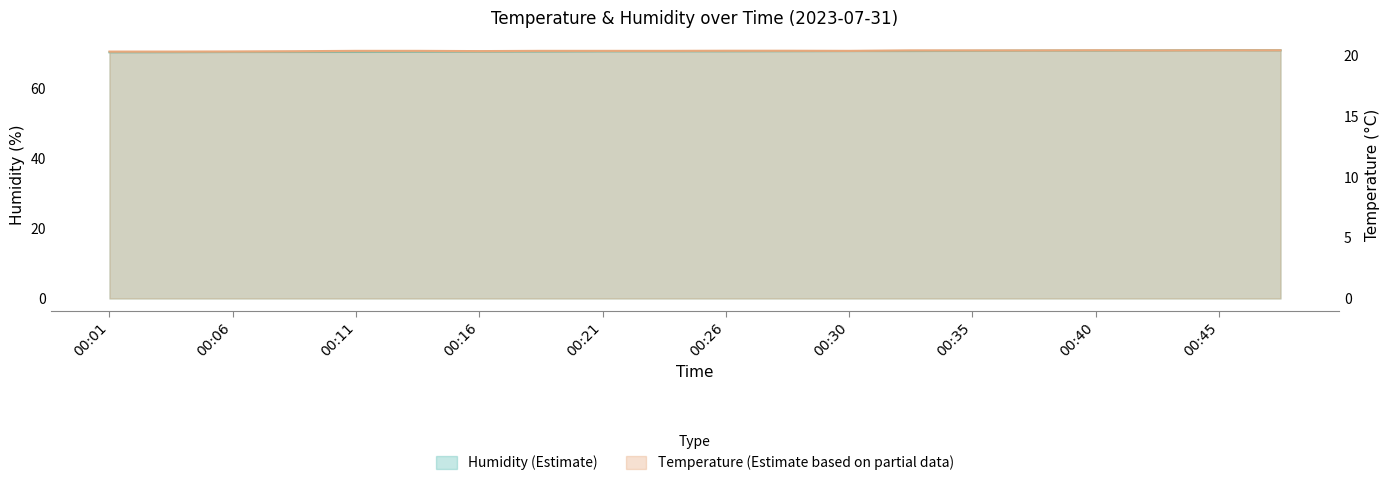

Where is the first local minimum for temperature?

00:16